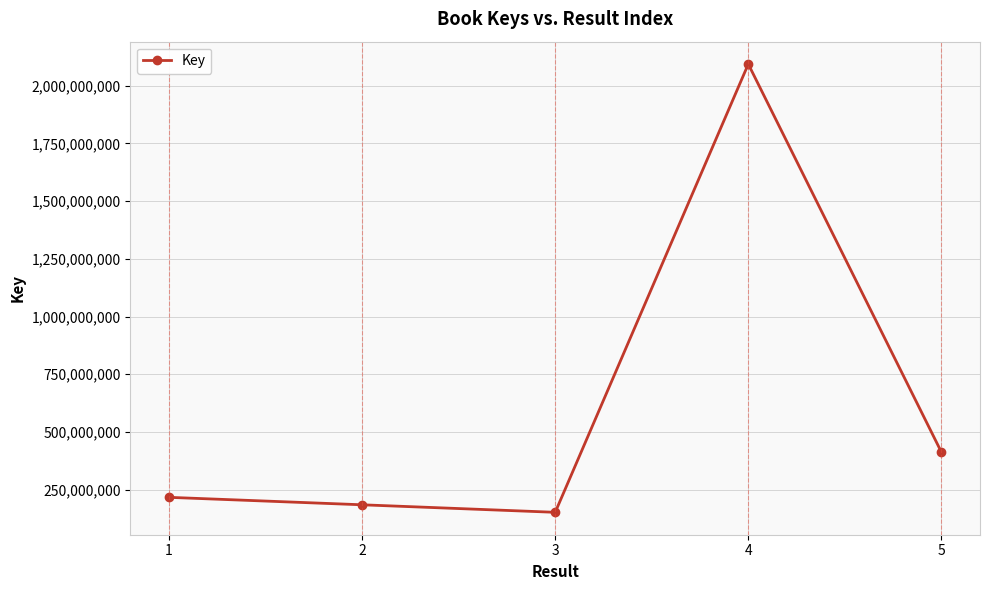

Which category has the lowest value across all series?

3